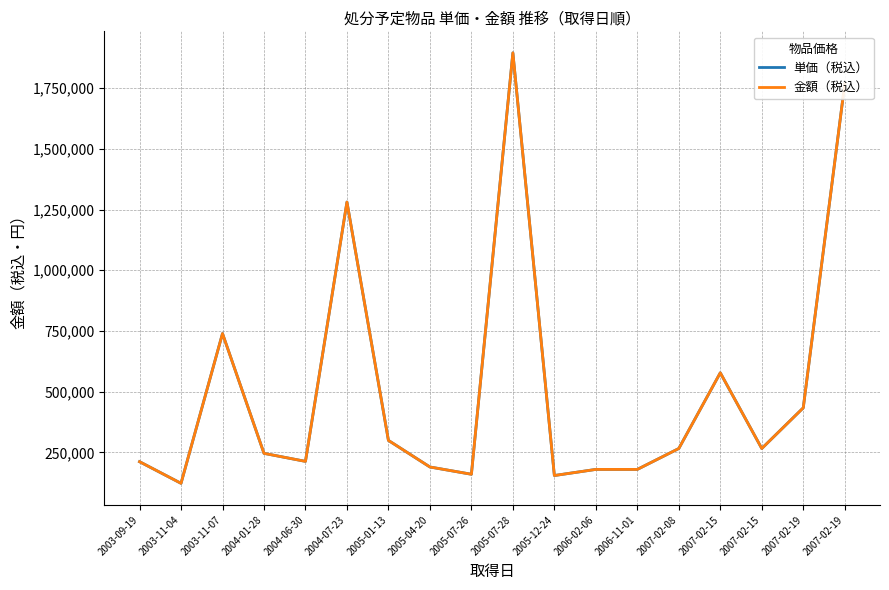

Which series has the largest total across all categories?

単価（税込）